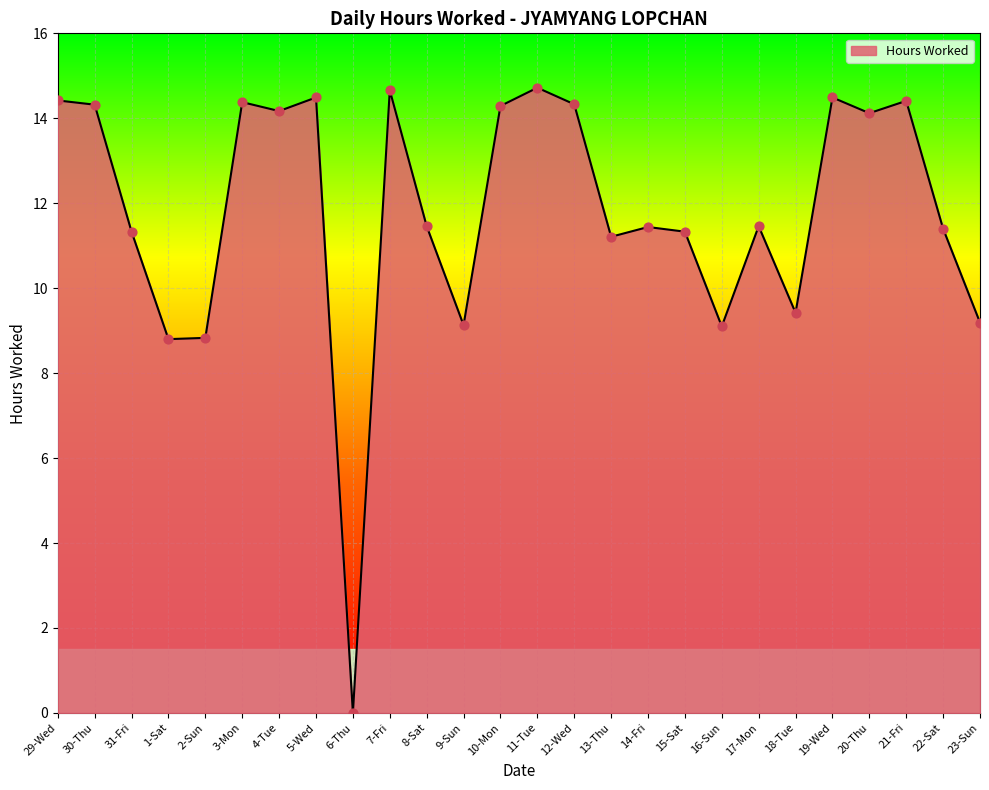

What is the ratio of the value at 14-Fri to the value at 22-Sat?

1.0